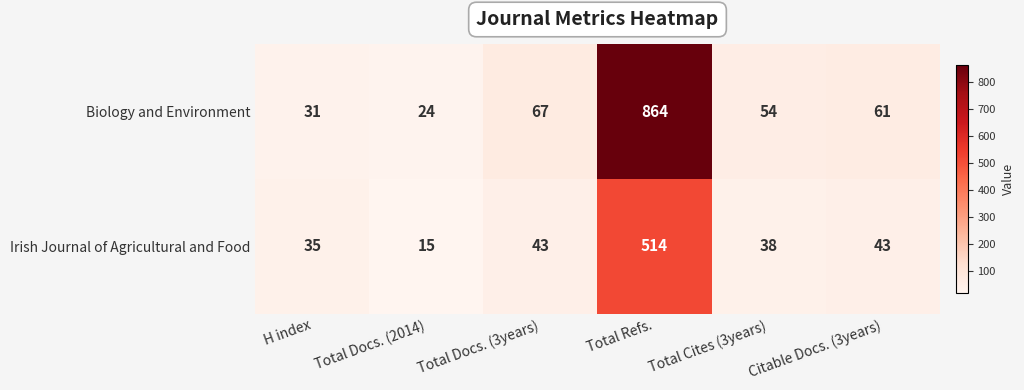

At which category is the sum across all series the highest?

Total Refs.